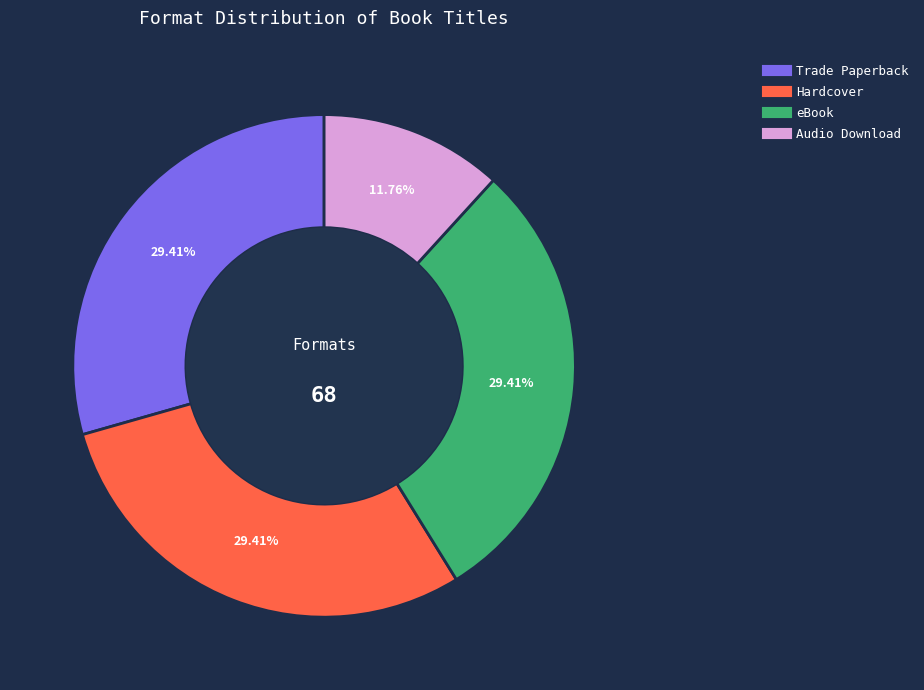

To the nearest percent, what is the combined percentage of Hardcover and Trade Paperback?

59%